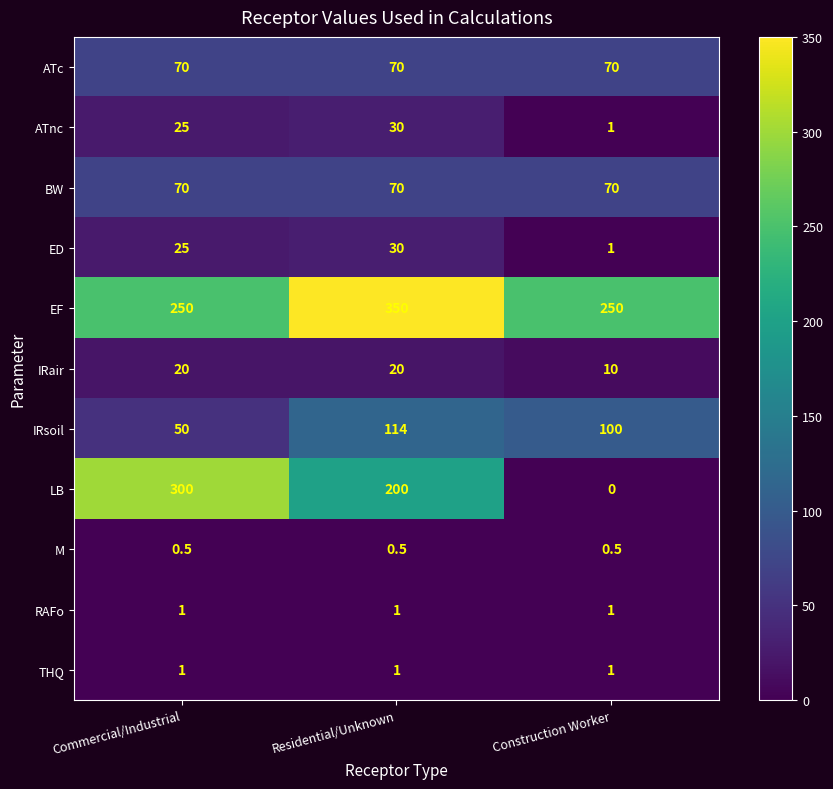

Which series has the widest spread of values?

LB